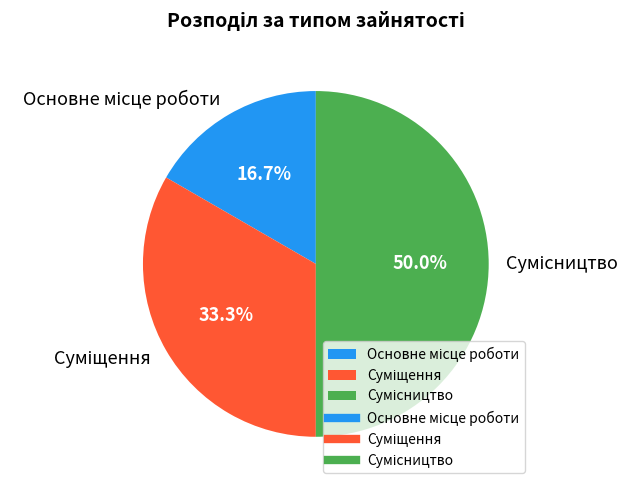

Which slice is the smallest?

Основне місце роботи